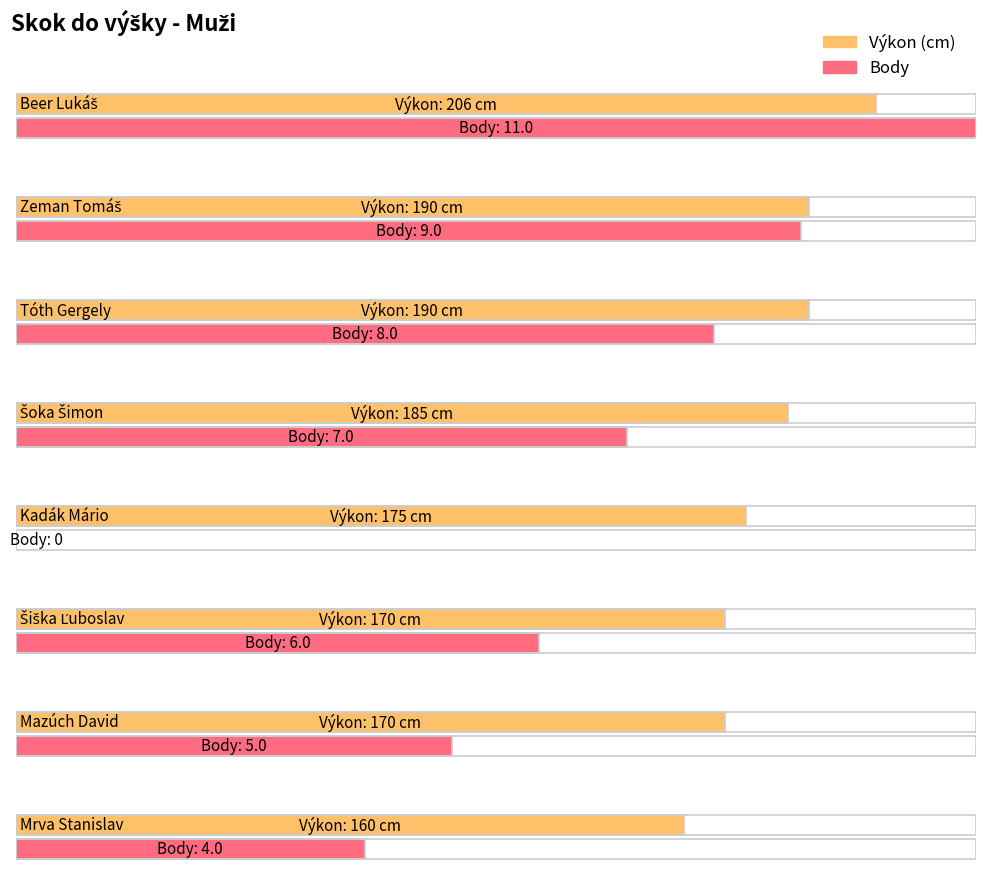

What is the spread (max minus min) of values at Mrva Stanislav?

156